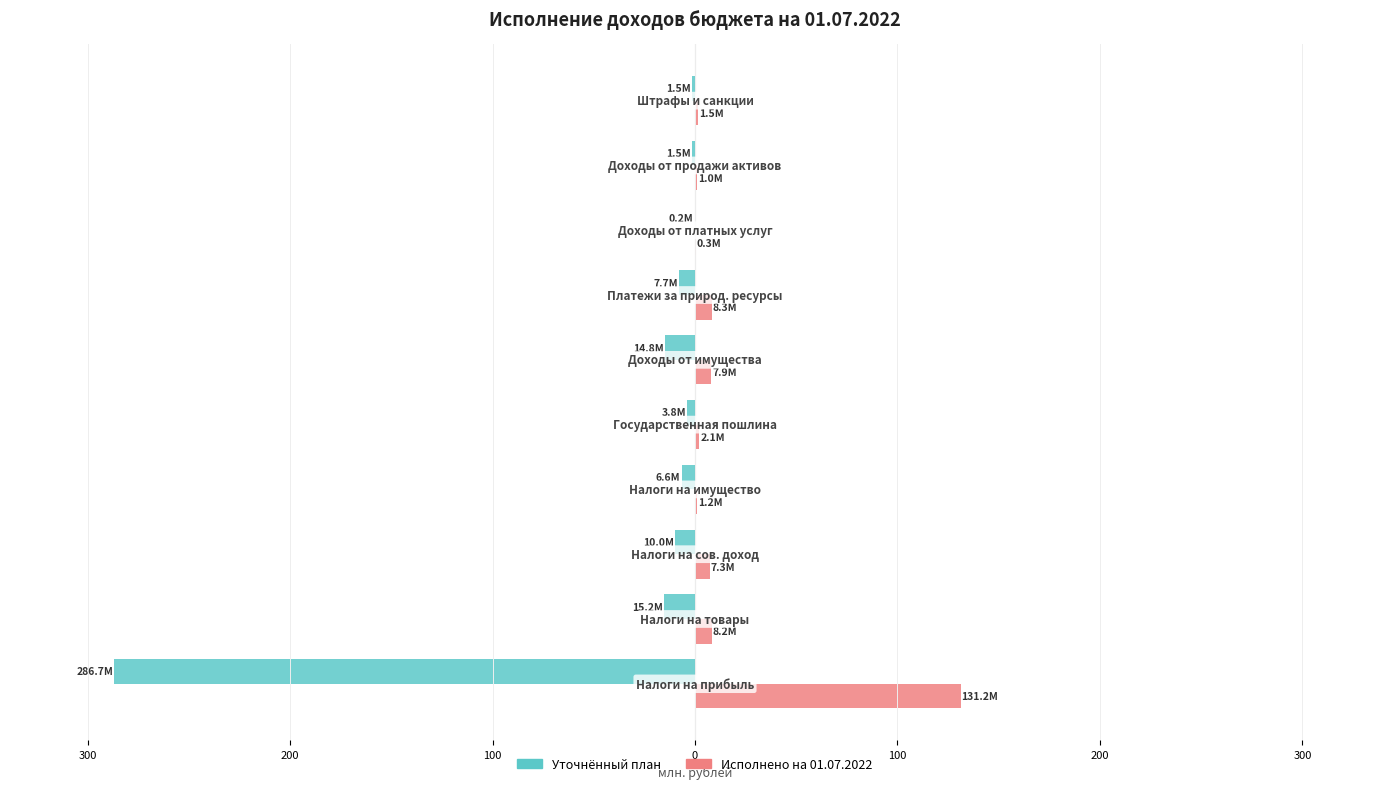

Which series has the widest spread of values?

Уточнённый план